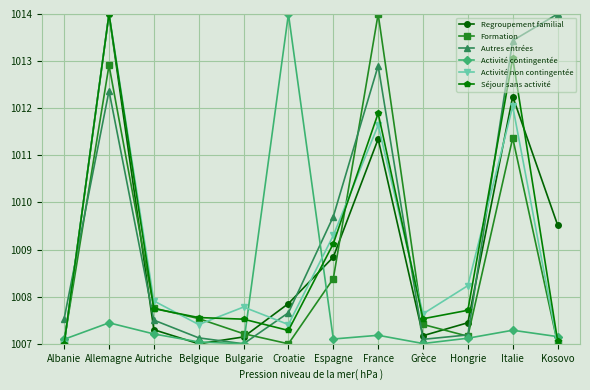

True or false: Formation has a value of 1007.0 at Croatie.

True